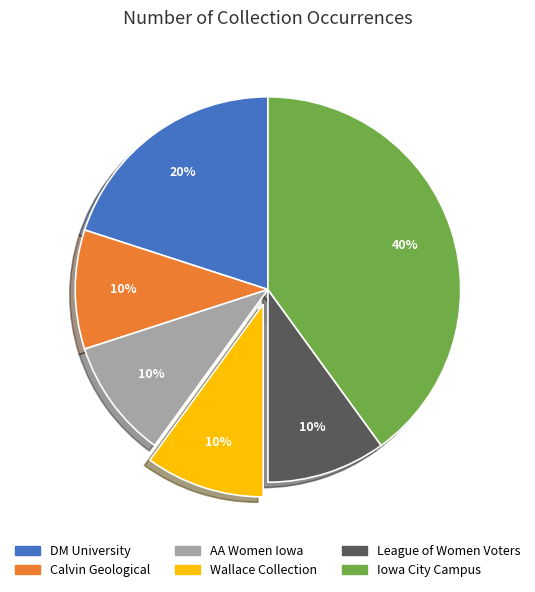

How many segments does this pie chart have?

6